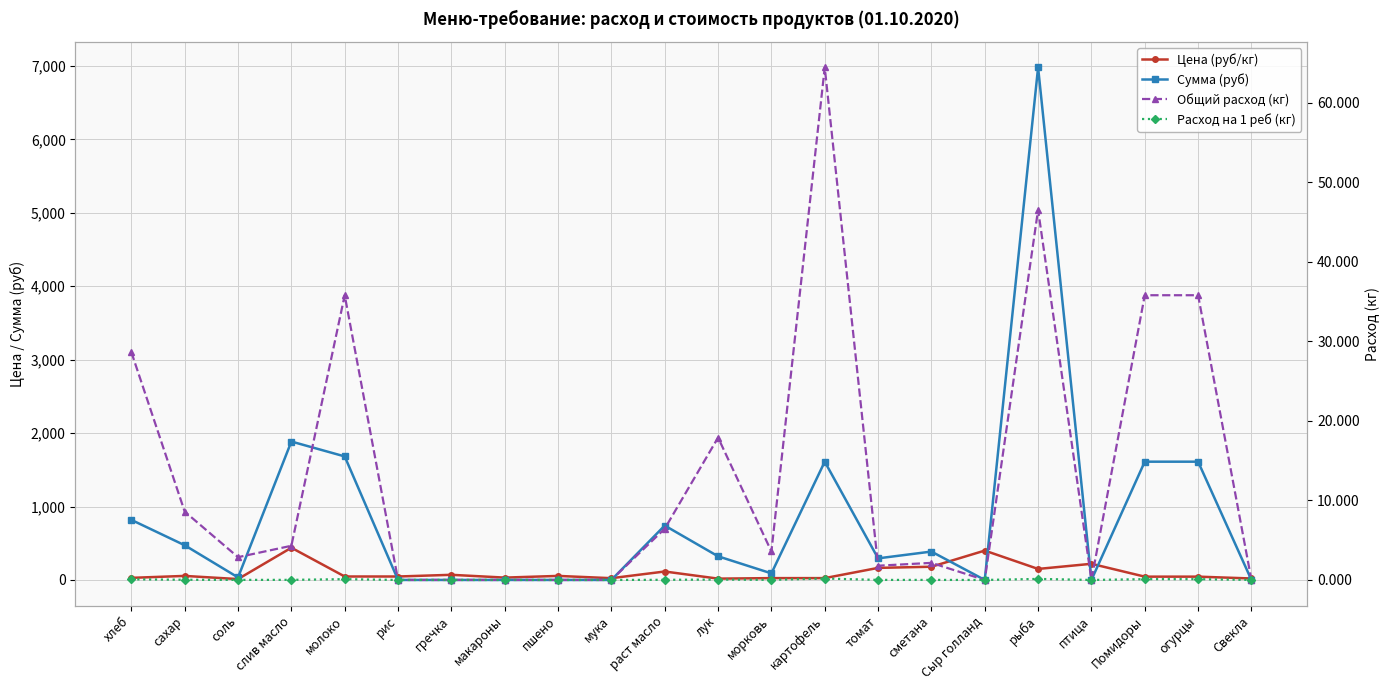

In Сумма (руб), how many points are higher than both neighbors (excluding endpoints)?

5